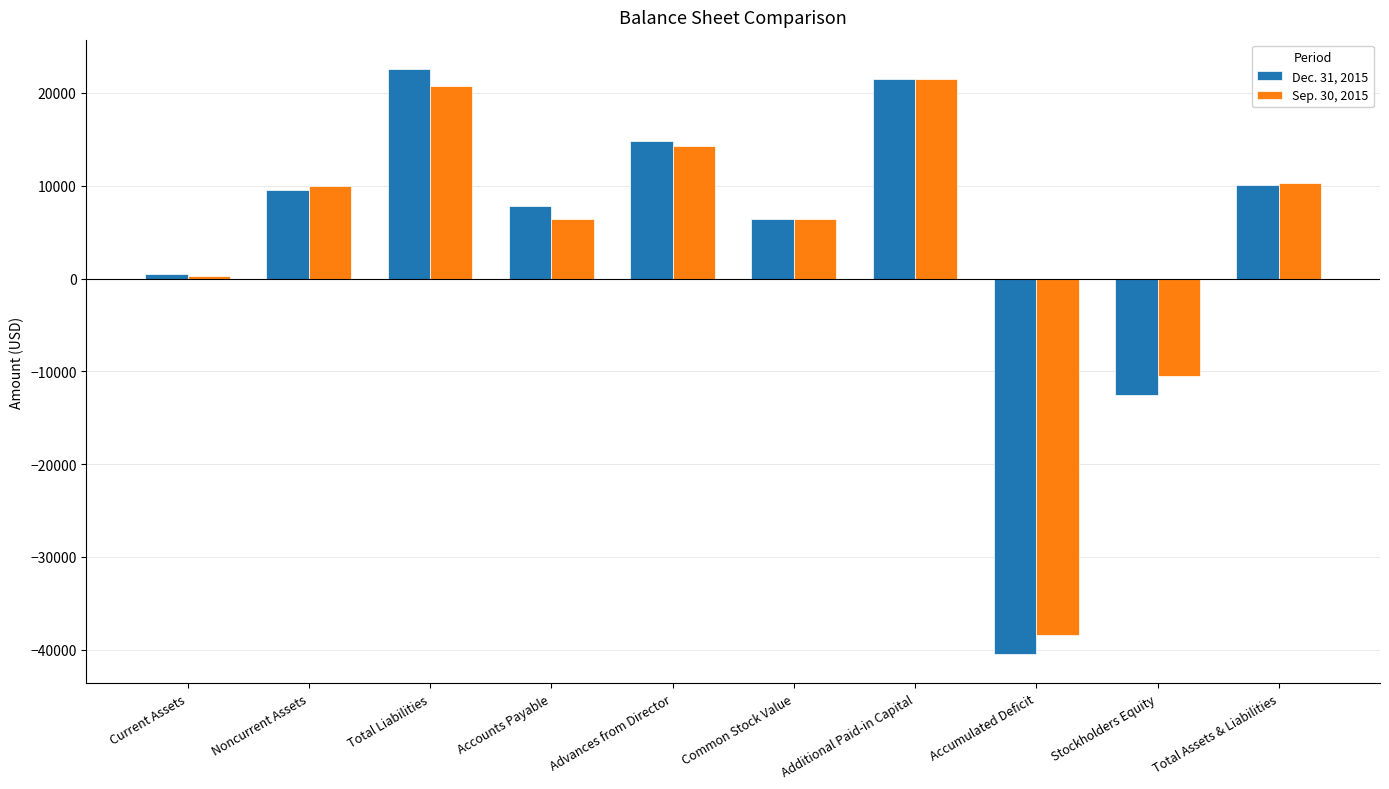

Is the value of Sep. 30, 2015 at Advances from Director greater than the value of Dec. 31, 2015 at Noncurrent Assets?

Yes